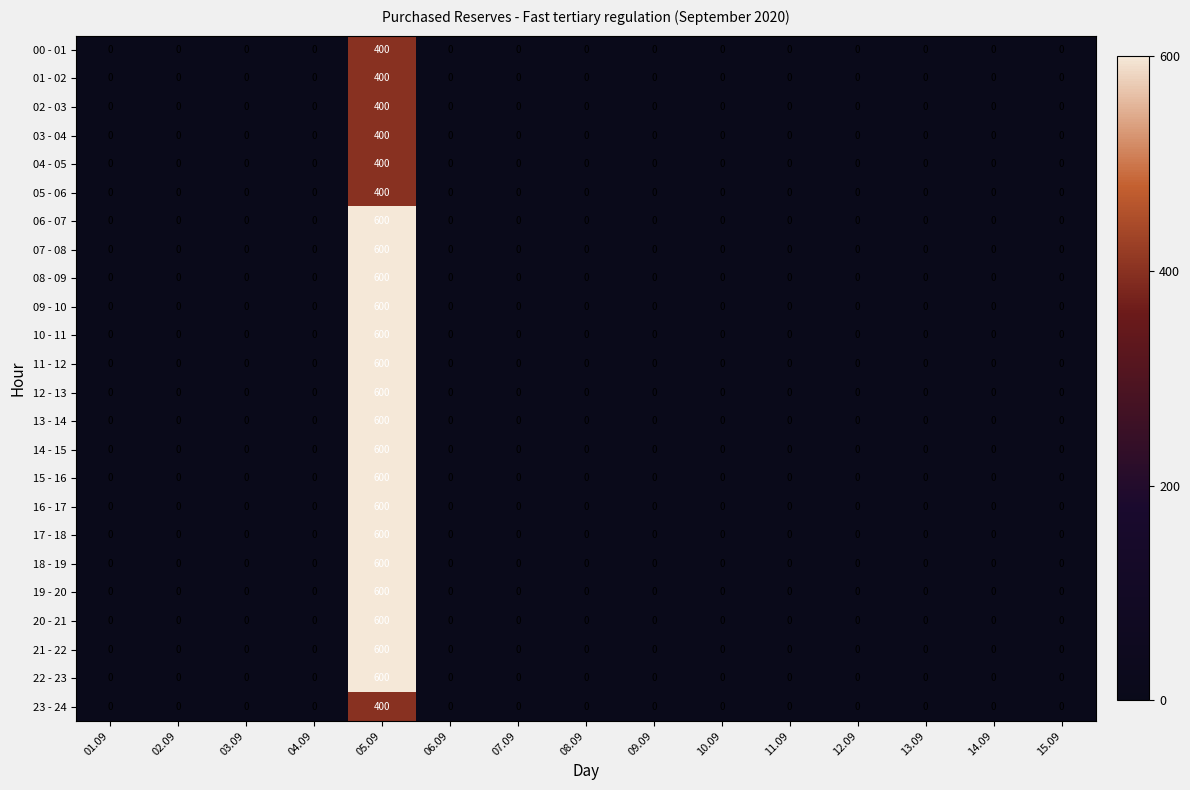

Which category has the highest value in the 11 - 12 series?

05.09